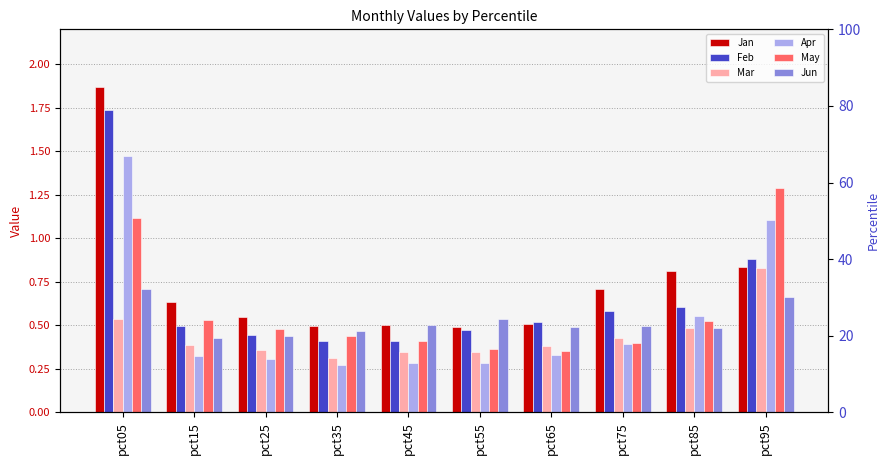

What is the sum of the Apr values at pct15 and pct25?

0.6